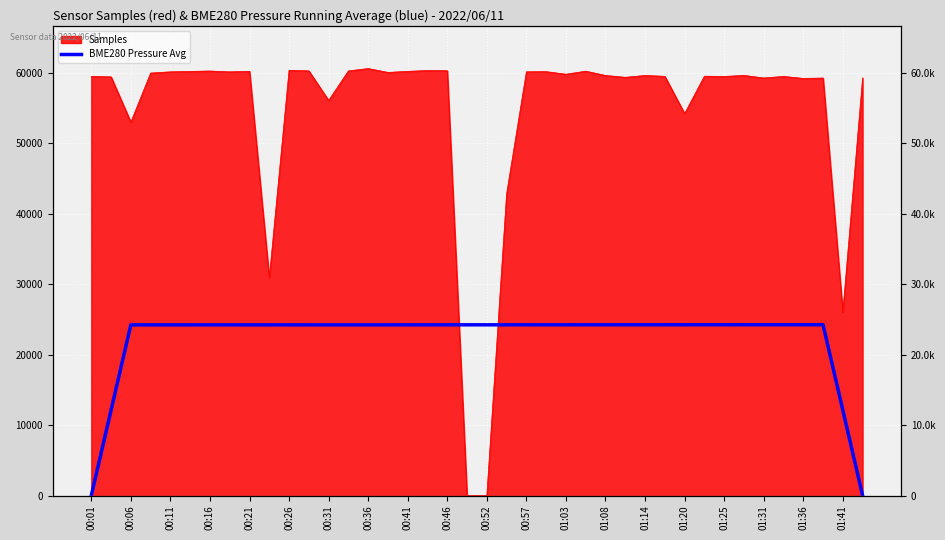

The chart shows a value of 24225.3 at 01:08. True or false?

True